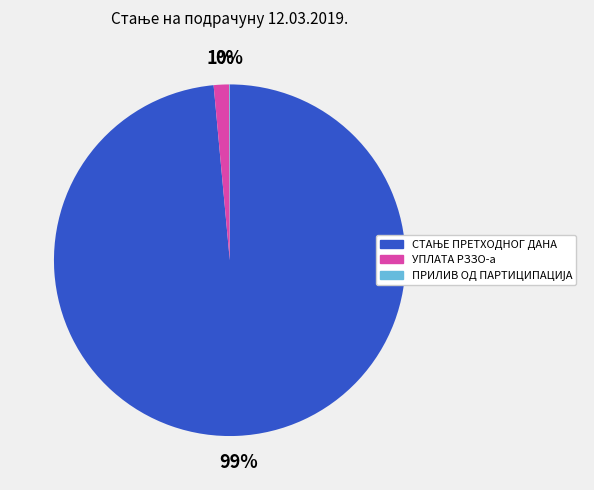

The УПЛАТА РЗЗО-а slice represents 1% of the pie. True or false?

True